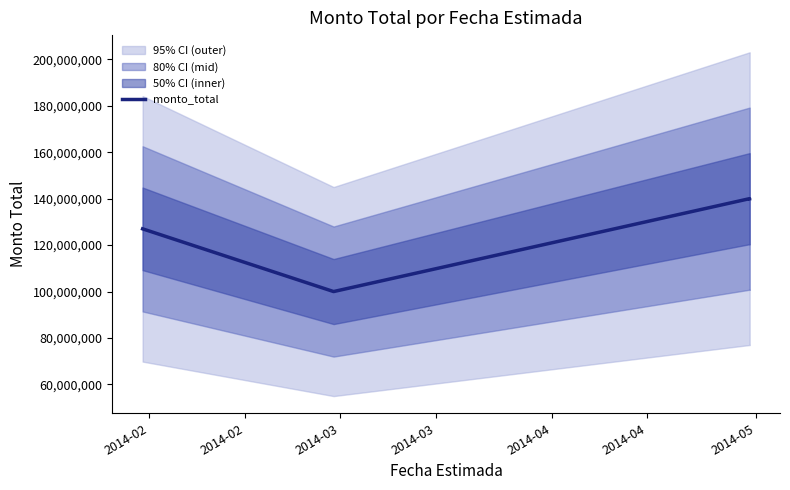

Where is the data nearest to the value 120000000?

2014-02